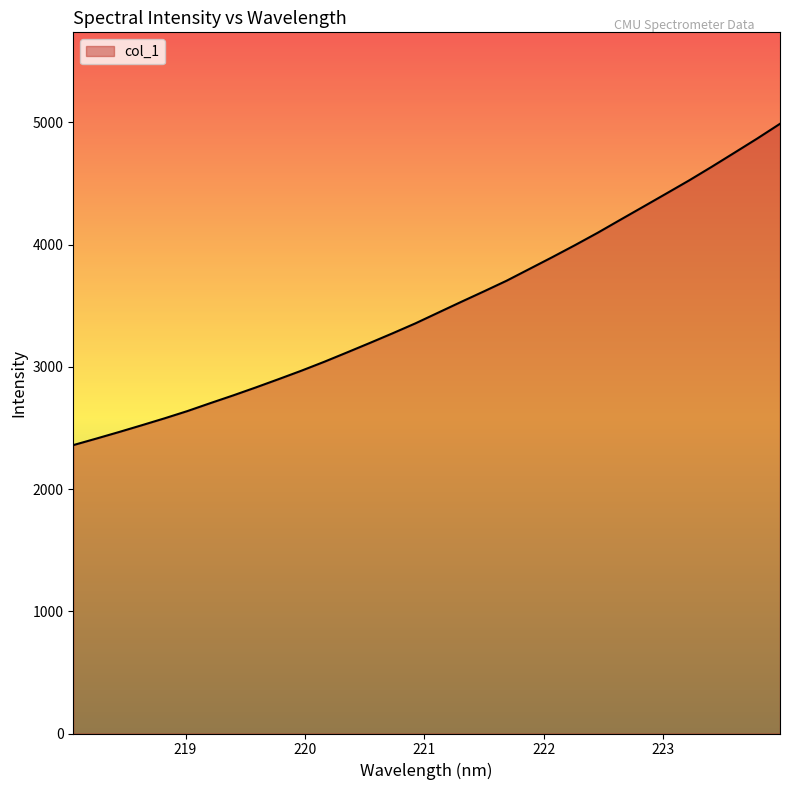

What is the sum of all values?

111896.6